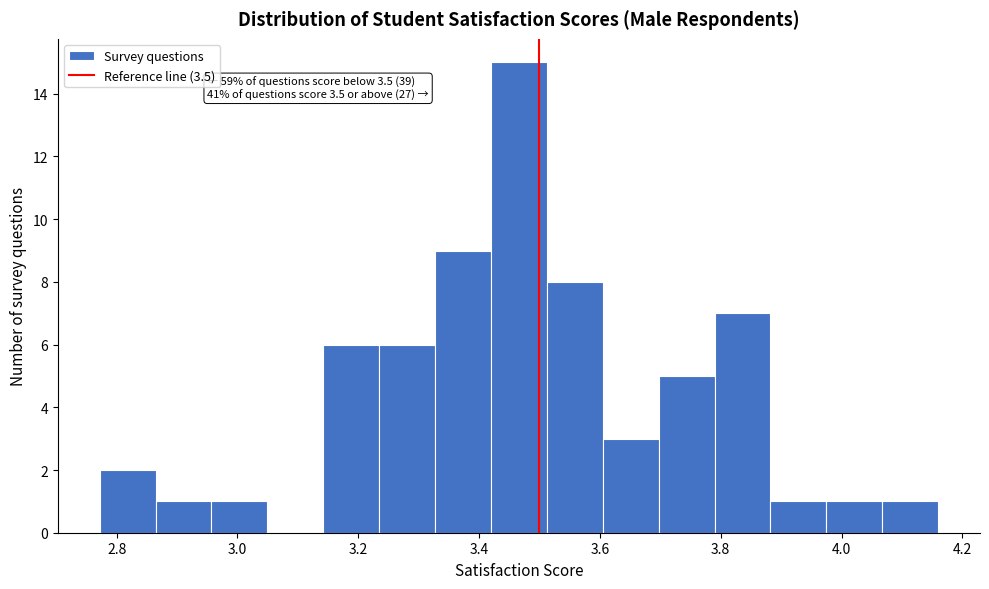

Which range on the x-axis has the tallest bar?

3.42 to 3.52